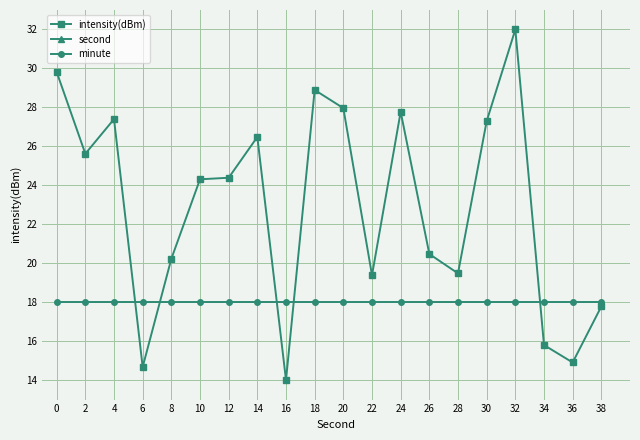

Does the chart have visible grid lines?

Yes